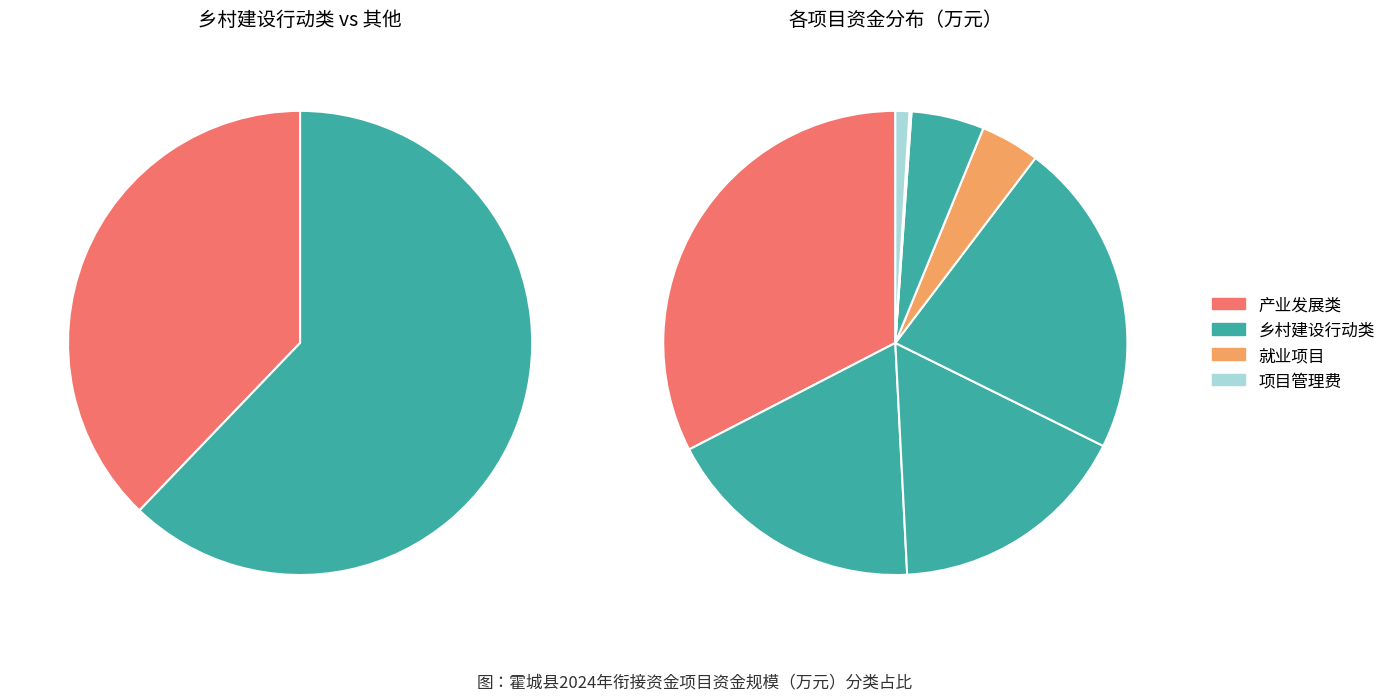

True or false: 霍城县外出务工交通补贴项目（疆内） accounts for 10% of the total.

False